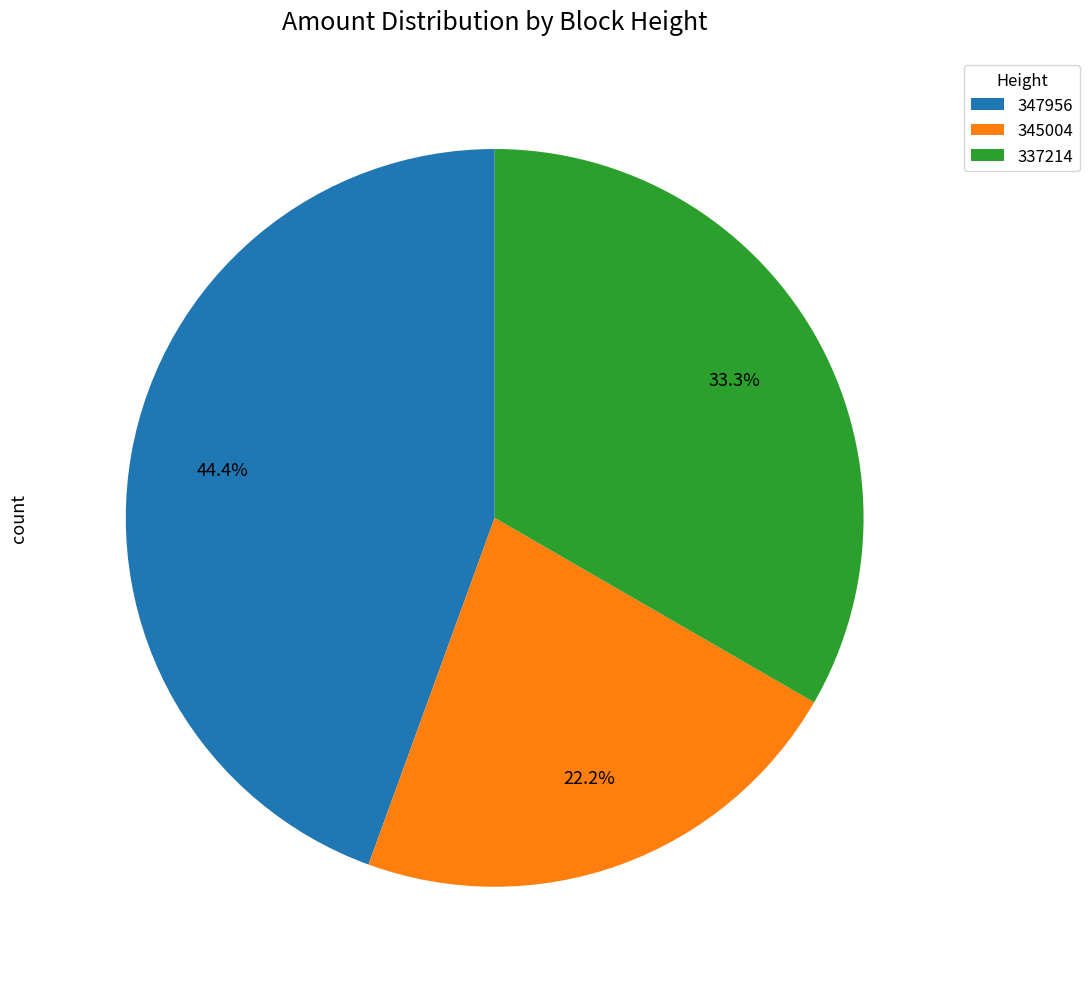

Is there any slice that represents more than half of the pie?

No